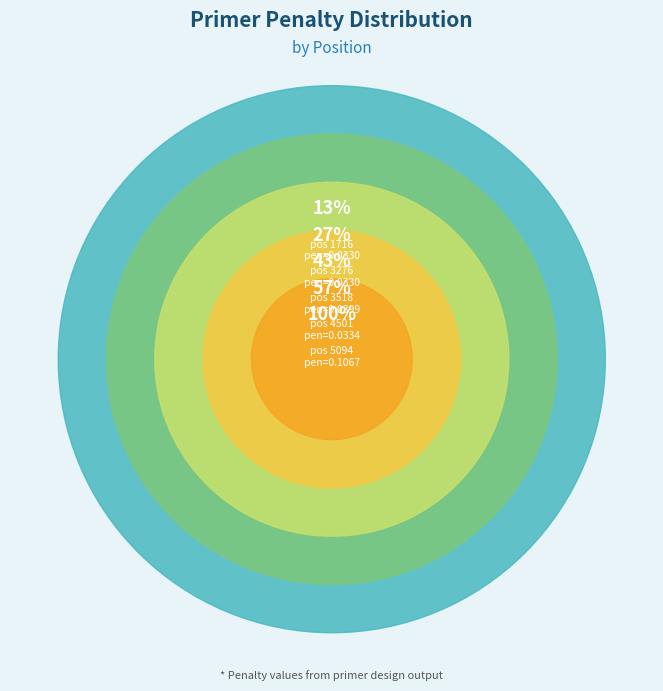

Which category has the smallest portion of the pie?

1716